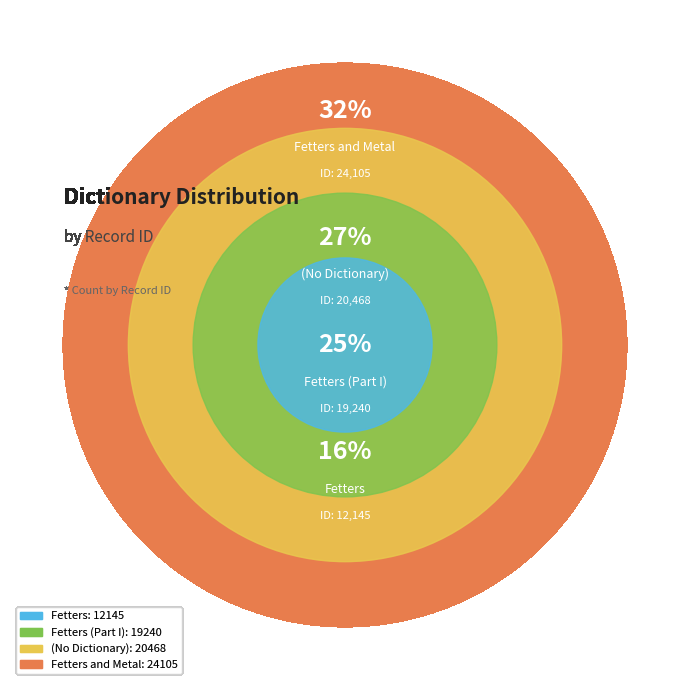

What is the change in value from (No Dictionary) to Fetters and Metal?

+3637